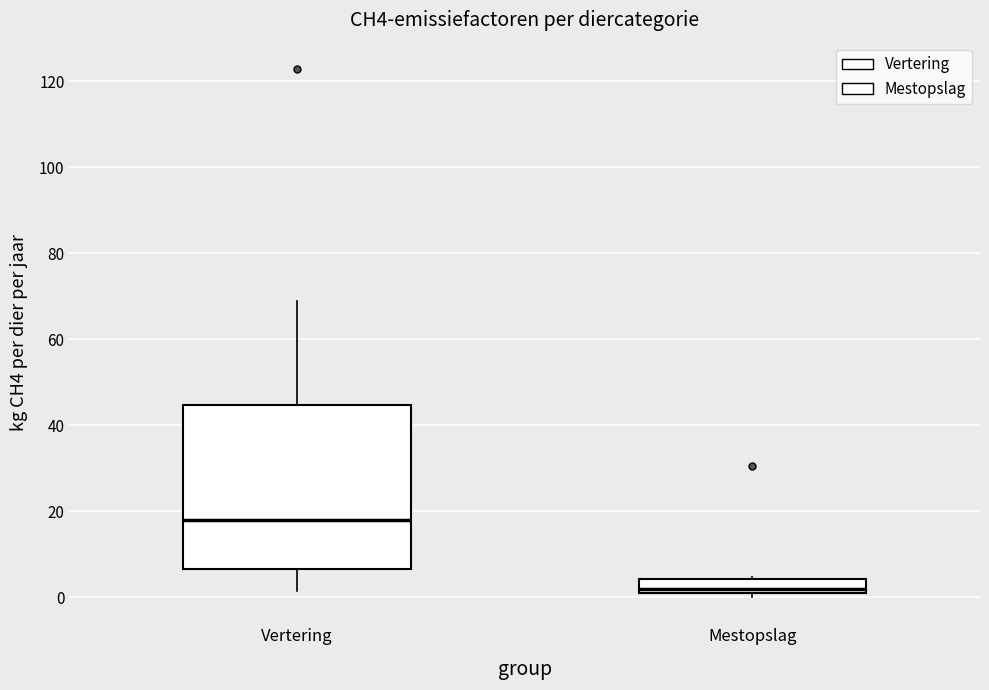

Where is the lower edge of the box for Mestopslag on the y-axis? The values are not printed on the chart, so give them approximately, as read against the axis.

0